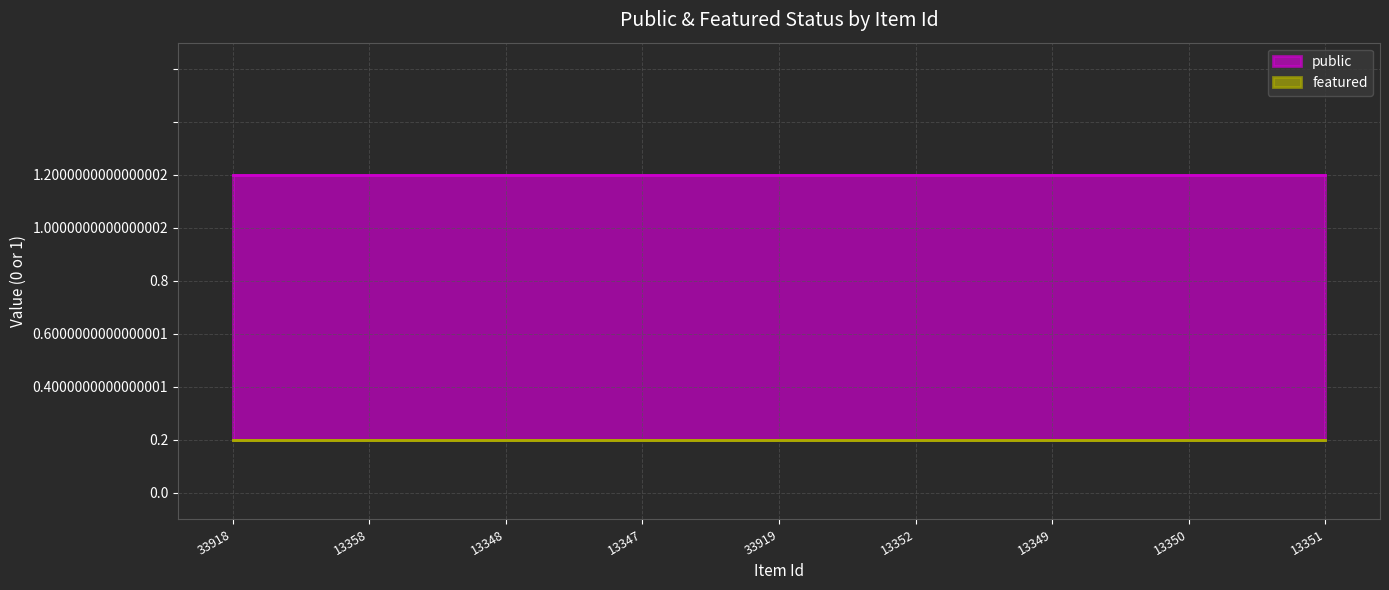

True or false: featured has more than 2 interior local peaks.

False